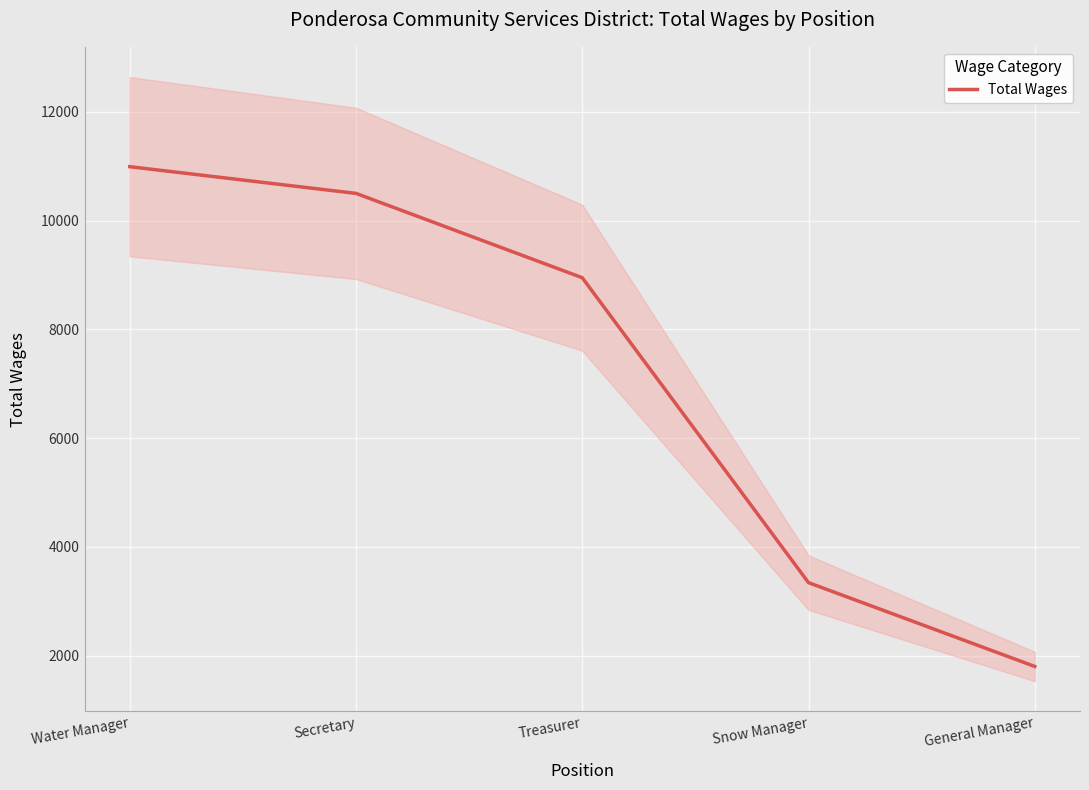

What is the sum of the values at Water Manager and Secretary?

21491